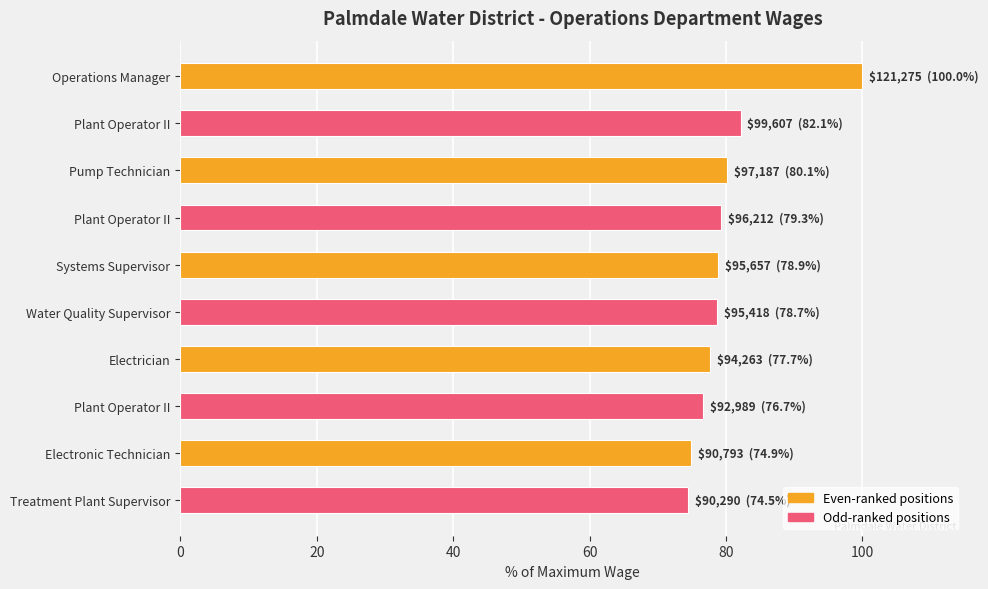

How many bars are there in total?

10